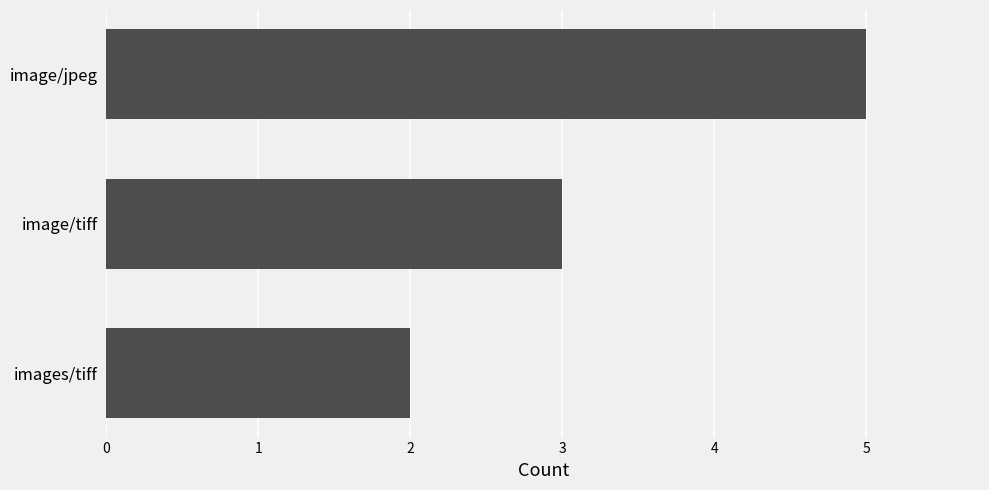

At which category does the chart reach its peak across all series?

image/jpeg